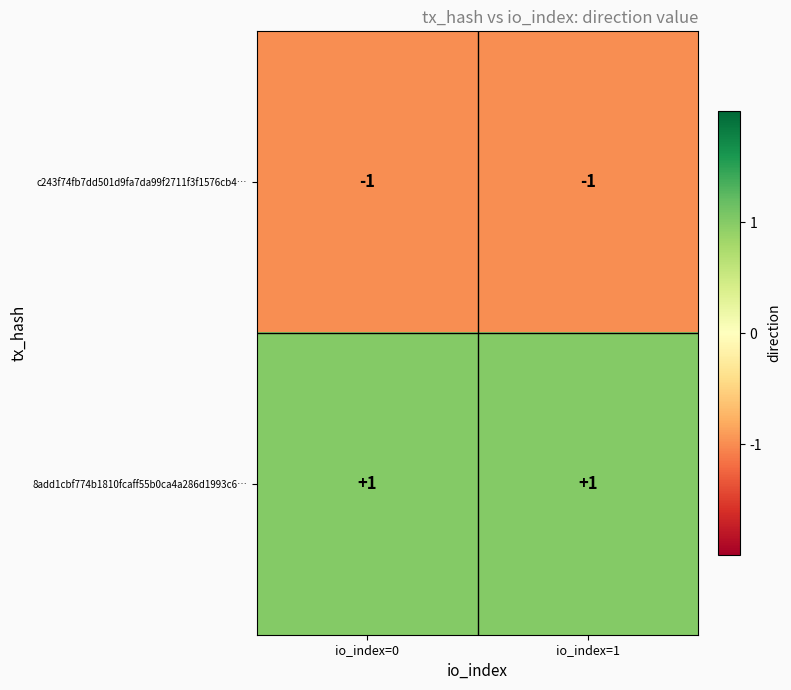

At which label is c243f74fb7dd501d9fa7da99f2711f3f1576cb4… closest to -1?

io_index=0